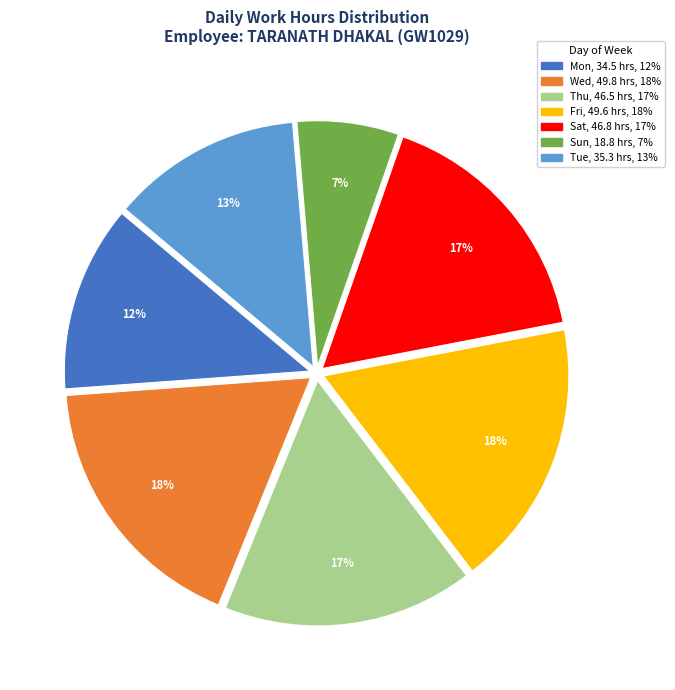

Count the number of slices in the pie.

7